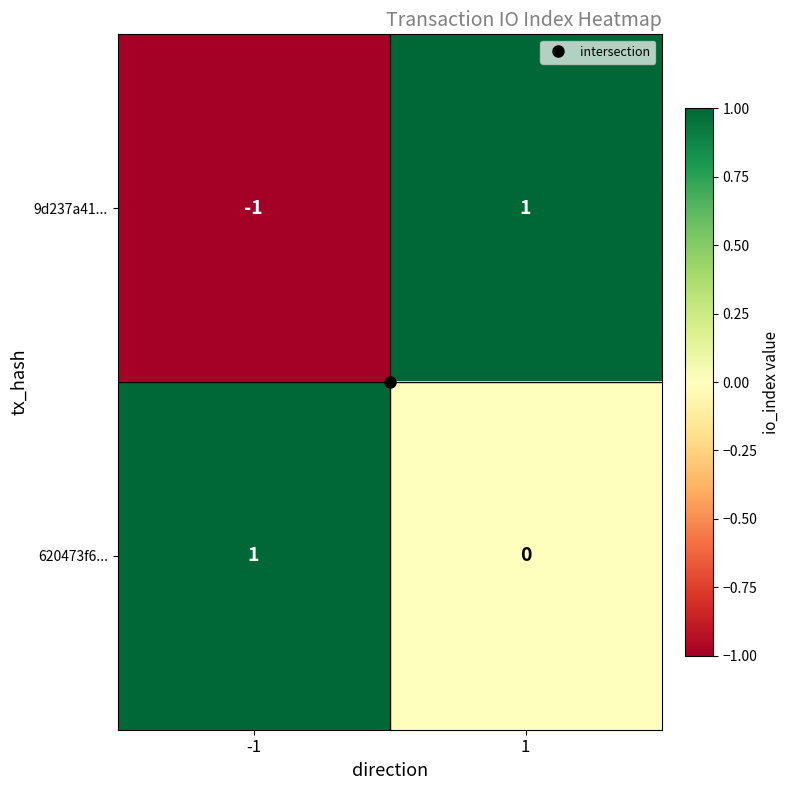

Between -1 and 1, which series saw the biggest shift?

9d237a41...